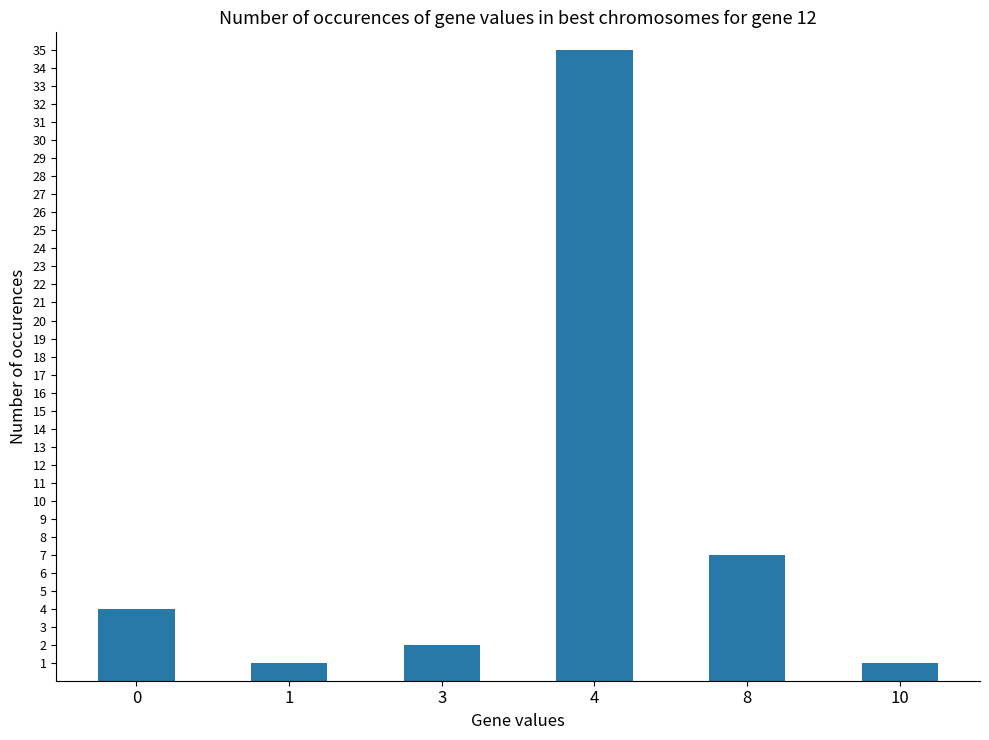

What is the value of the 4th bar from the left?

35